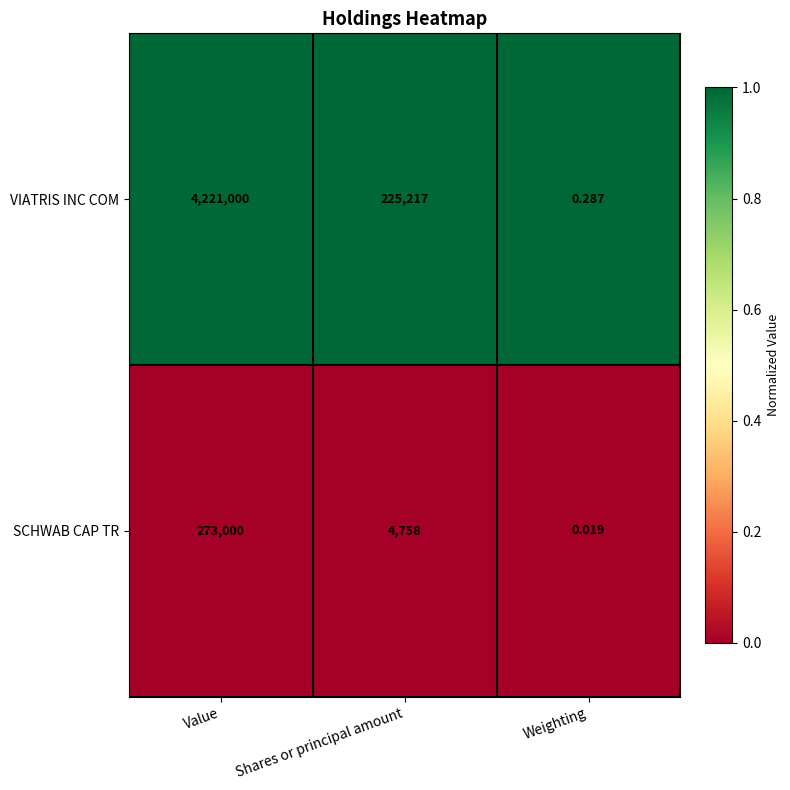

Which series has the largest total across all categories?

VIATRIS INC COM